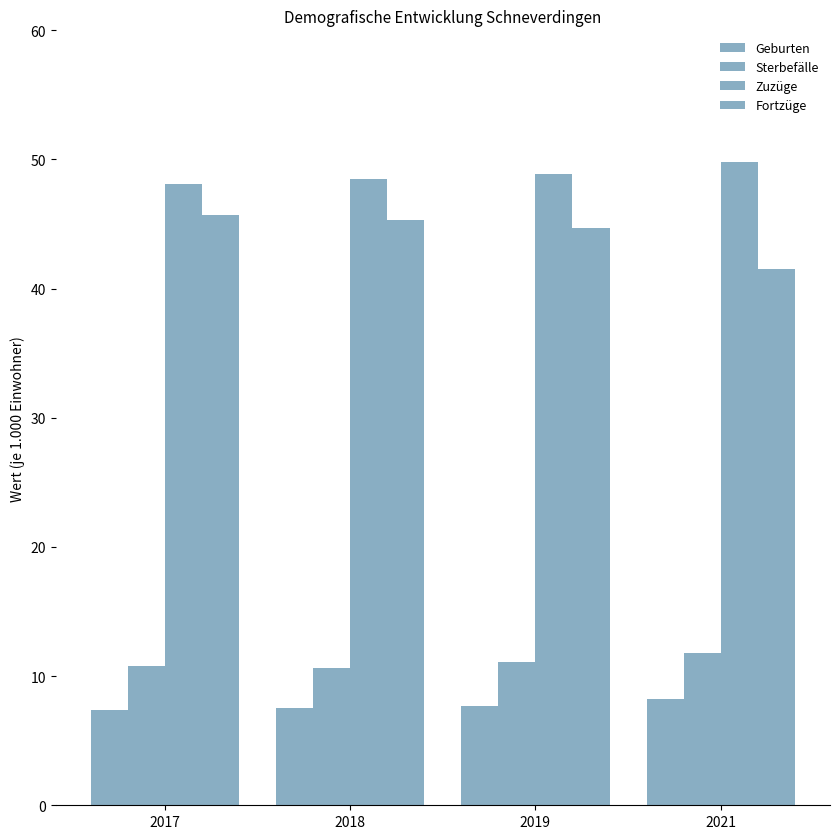

What is the spread (max minus min) of values at 2017?

40.7